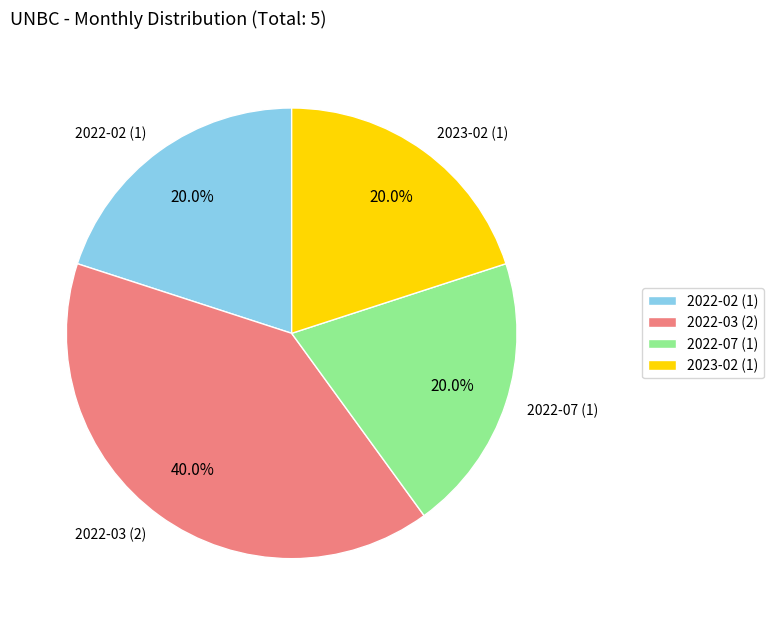

Approximately how many times larger is the value at 2022-03 (2) compared to 2022-07 (1)?

2.0